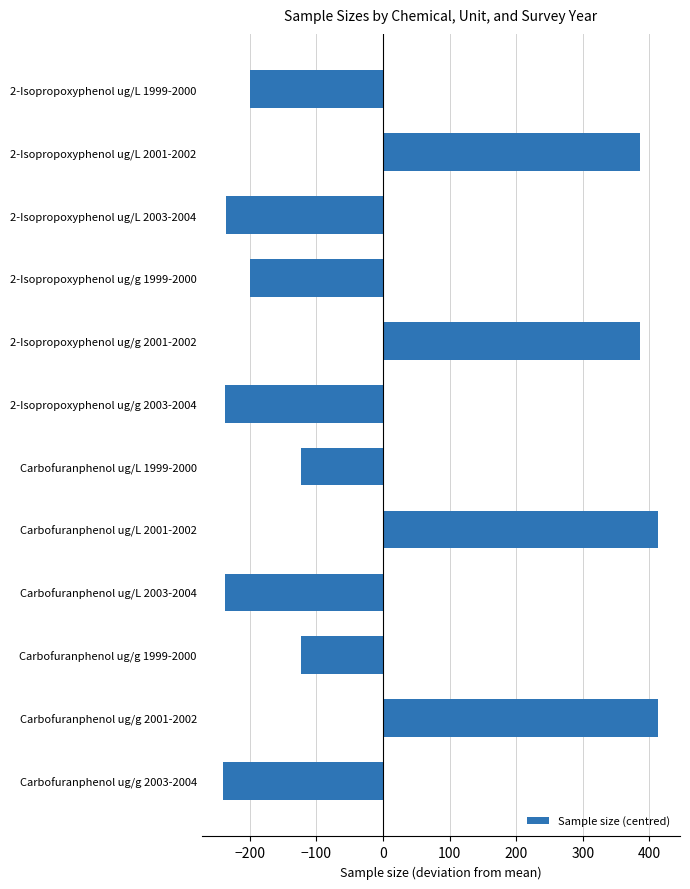

True or false: the data shows -199.8 at 2-Isopropoxyphenol ug/L 1999-2000.

True